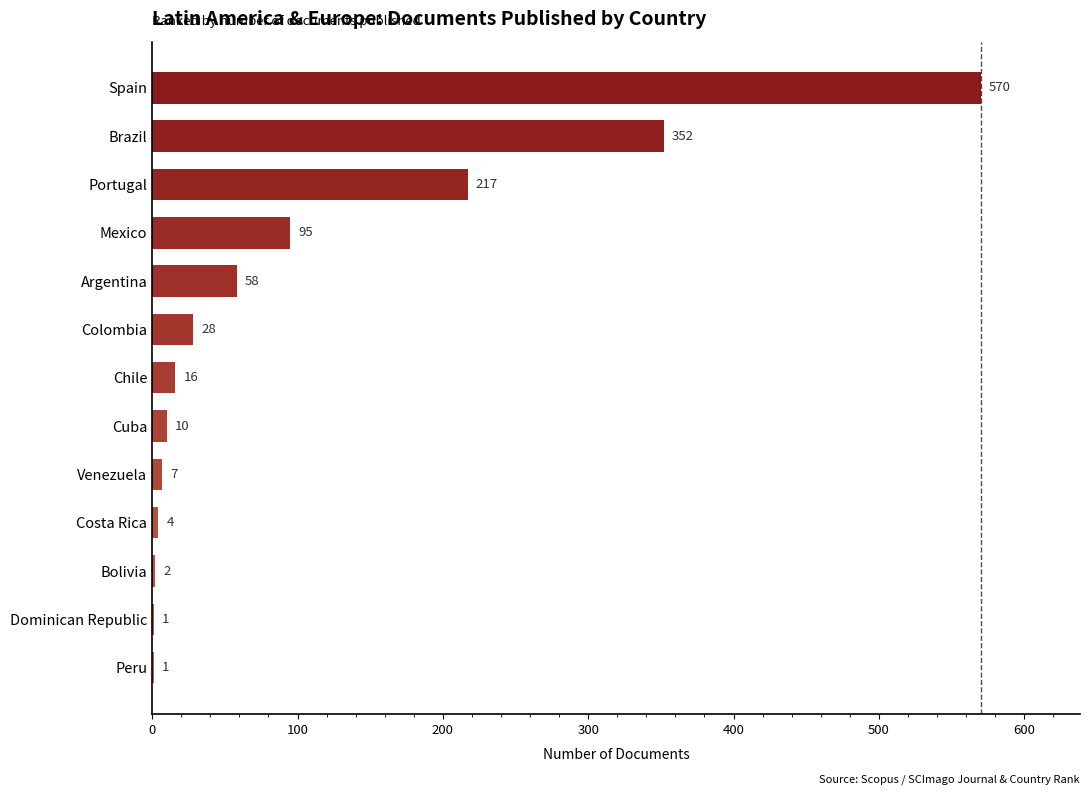

Is it true that the value at Bolivia is 2?

True